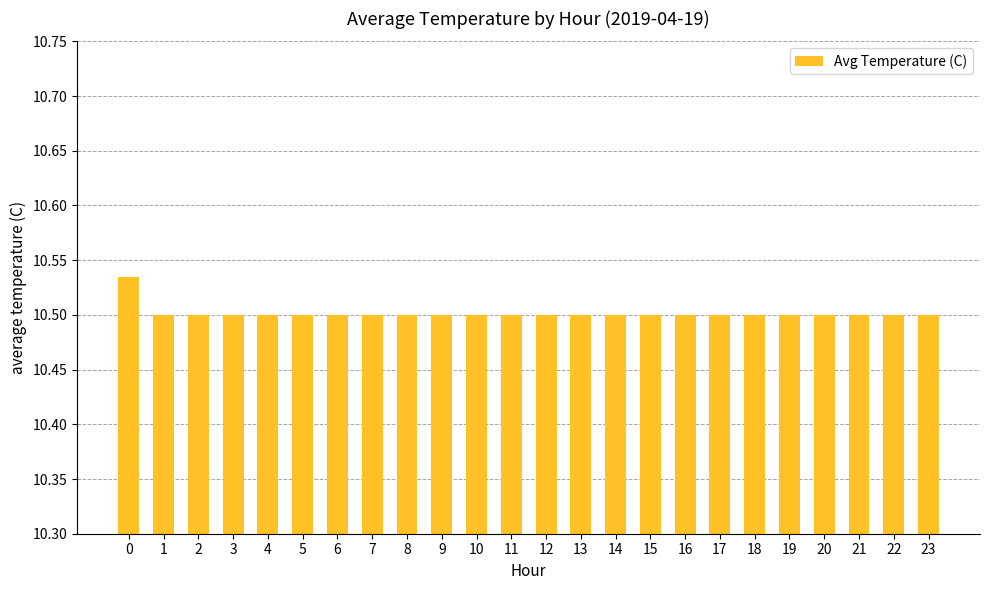

Count the values in the range 10 to 11.

24